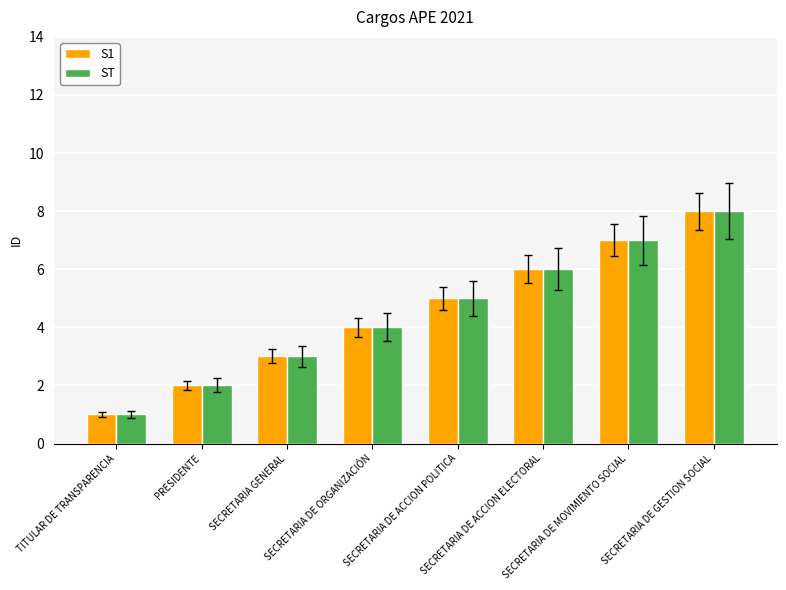

What value does the S1 series have at PRESIDENTE?

2